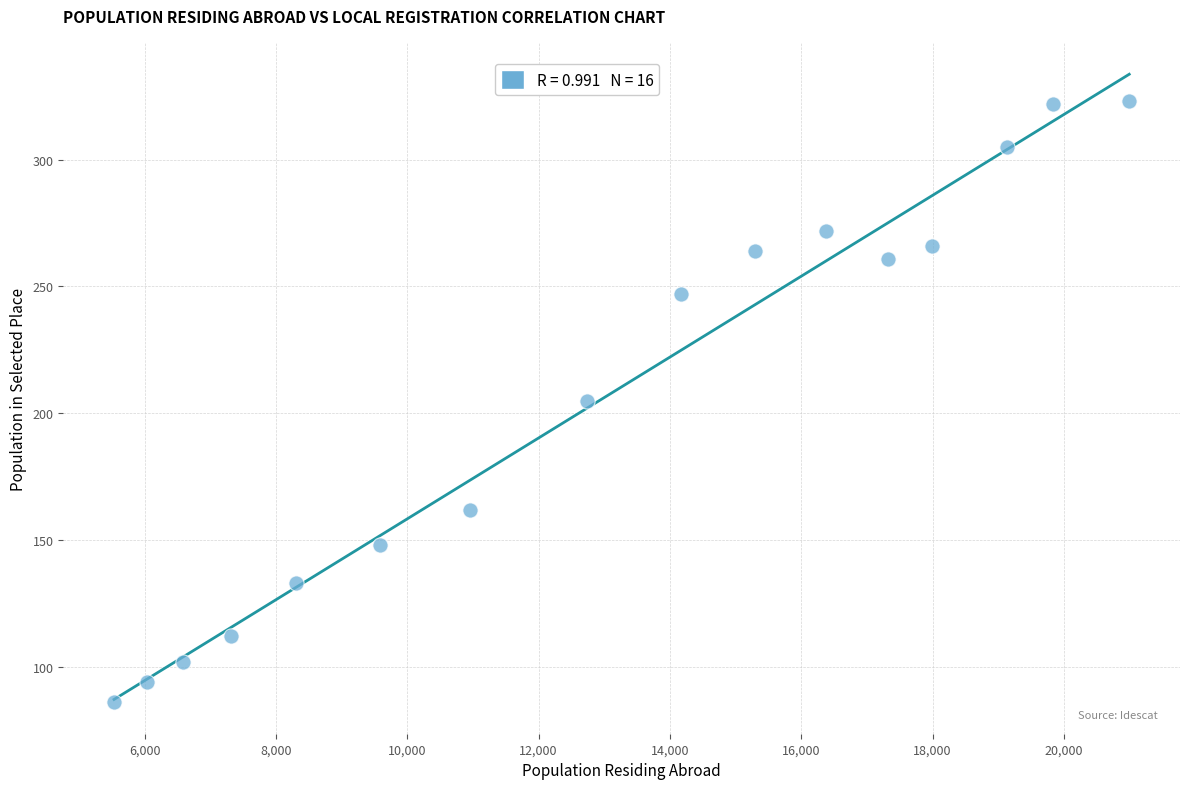

What is the range of X values (max minus min)?

15465